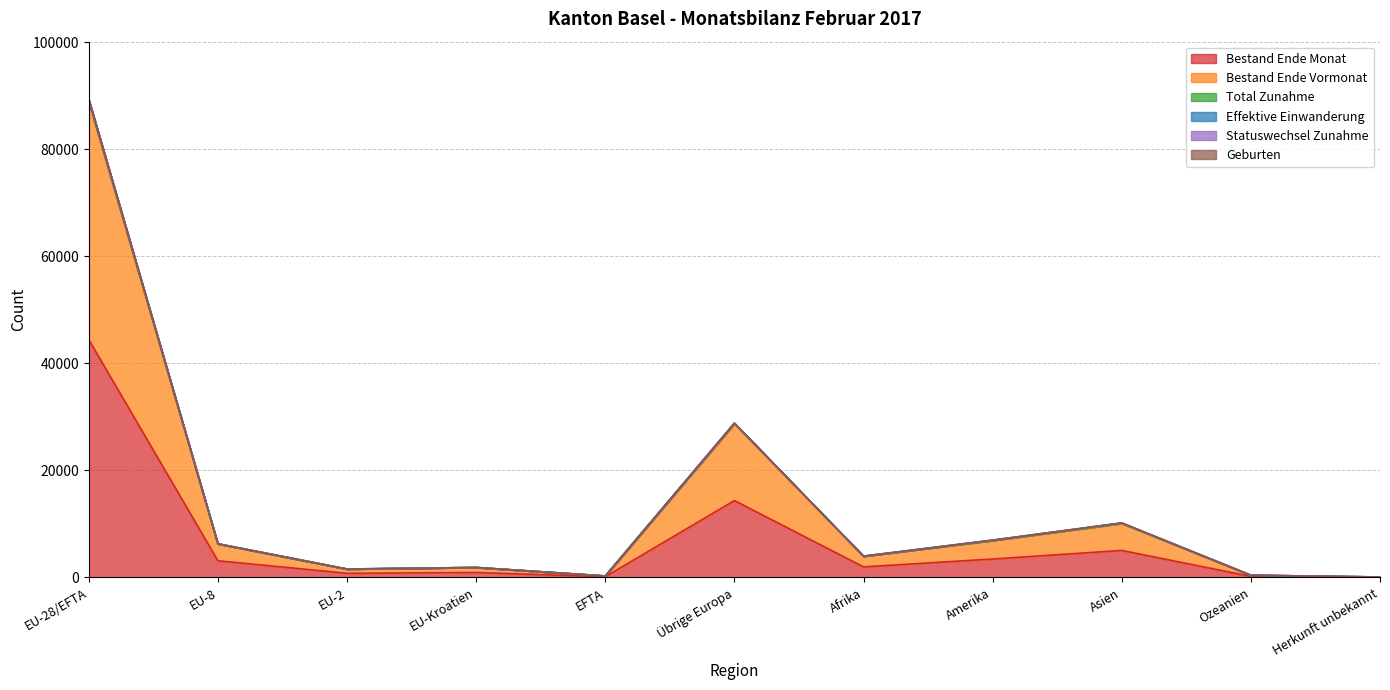

What is the average value of the Bestand Ende Monat series?

6773